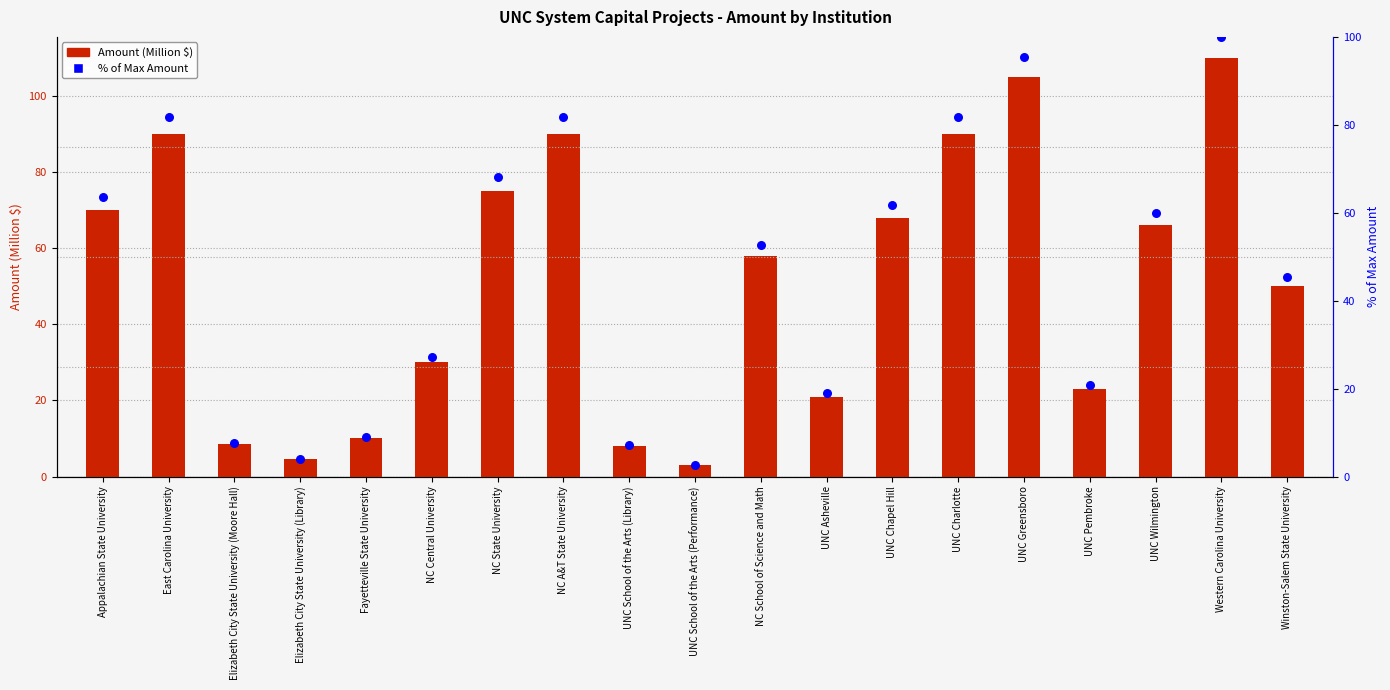

What are all the series names shown in the legend?

Amount (Million $), % of Max Amount